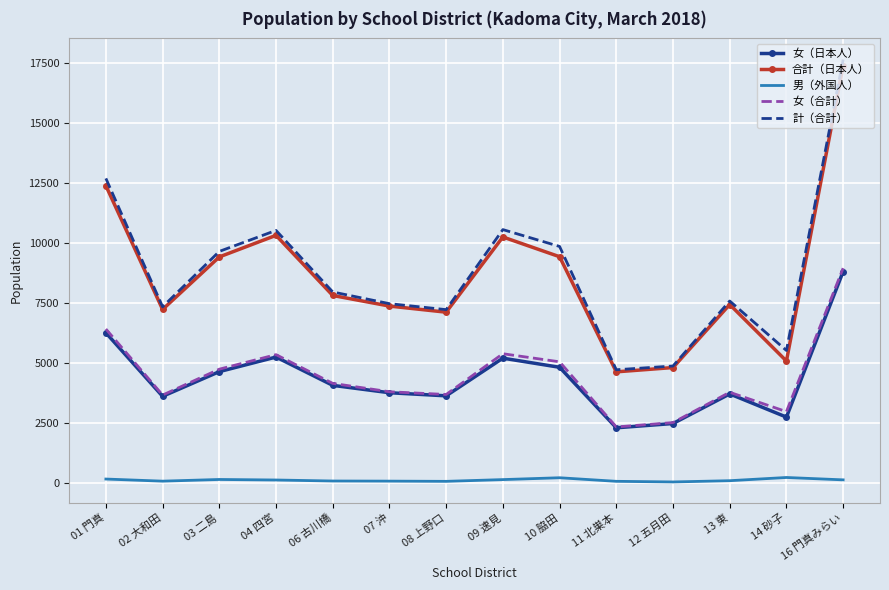

What is the total value across all series at 16 門真みらい?

52864